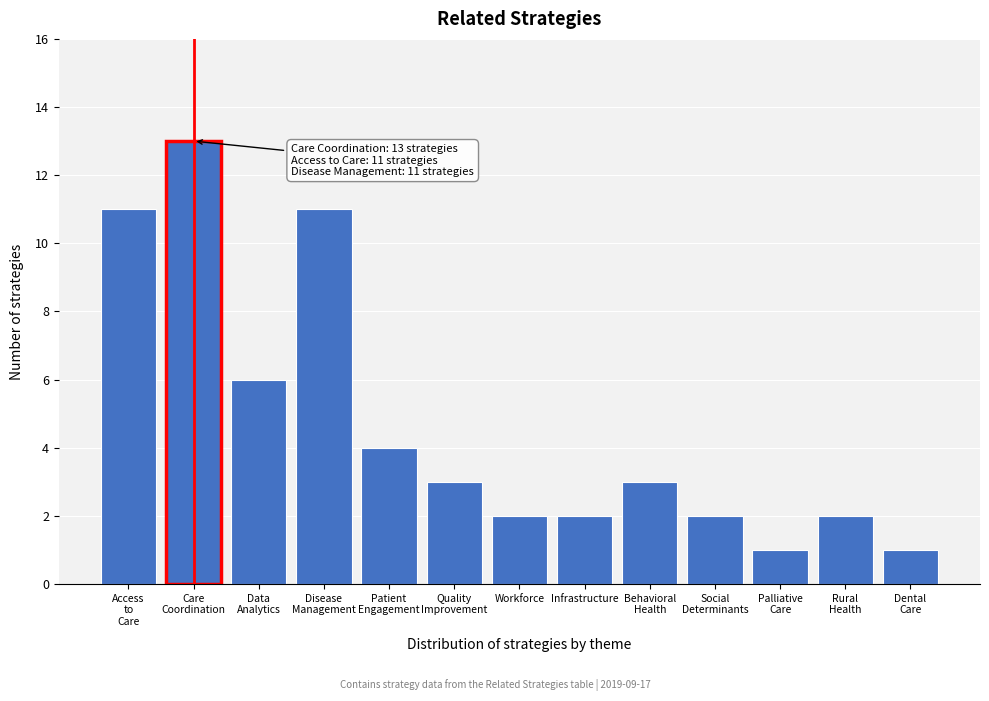

Reading left to right, extract all data points from this chart.

11	13	6	11	4	3	2	2	3	2	1	2	1